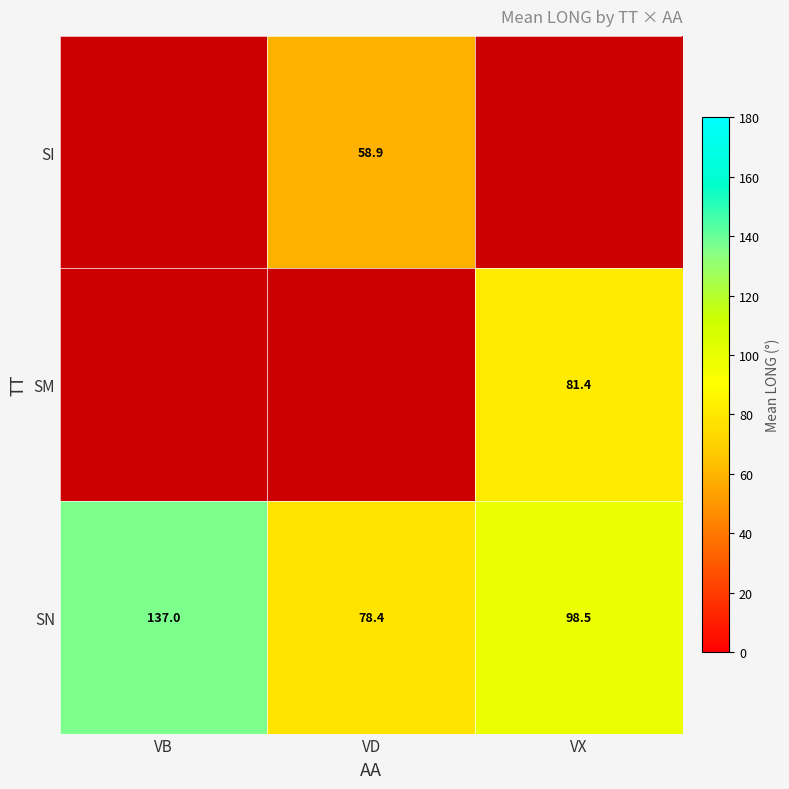

How many values in the SN series are below 98?

1